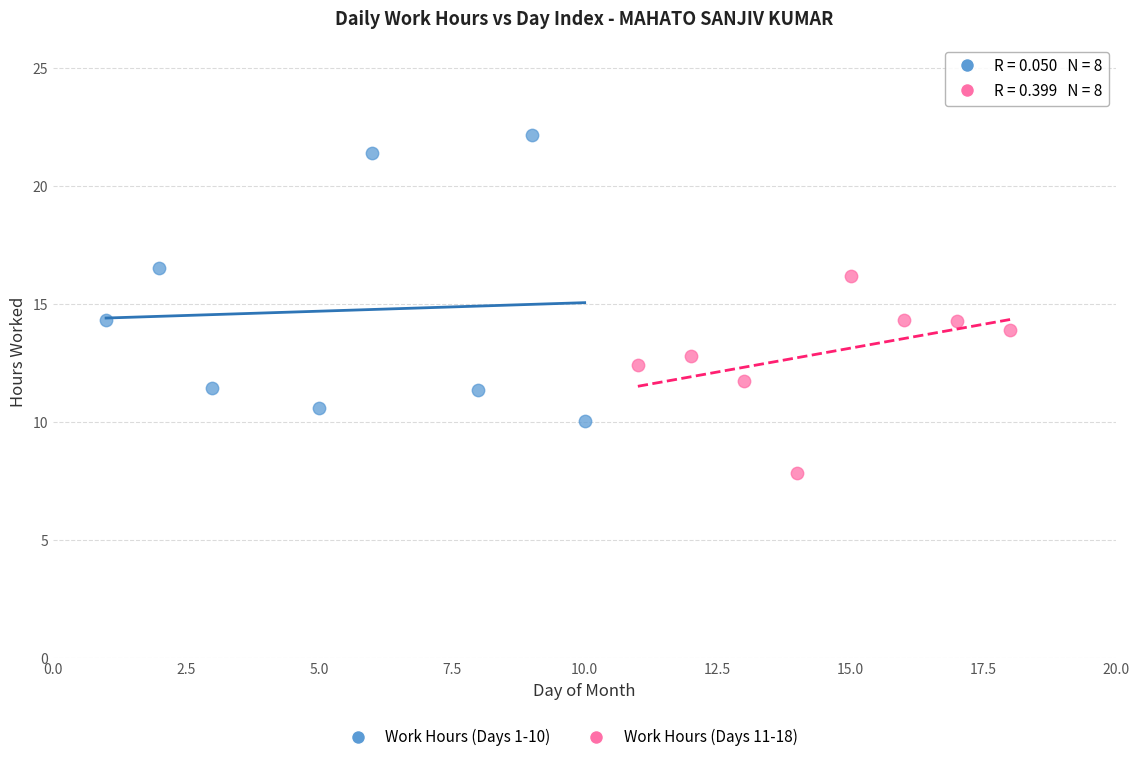

Which series contains the highest Y value?

Work Hours (Days 1-10)